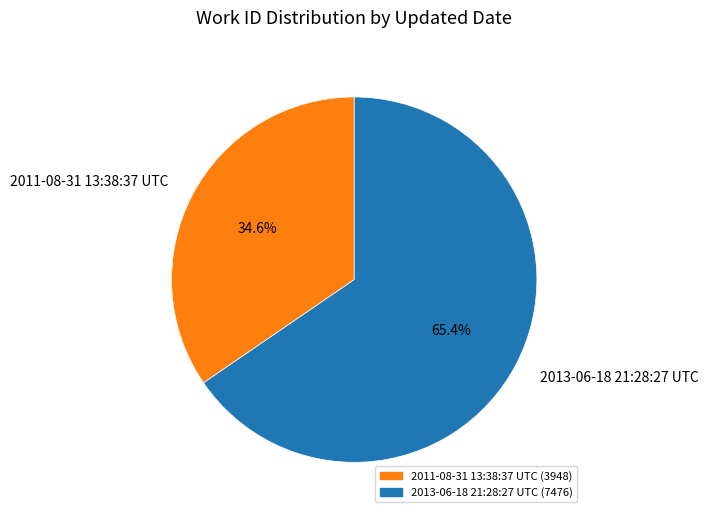

Rank the categories by value from lowest to highest.

2011-08-31 13:38:37 UTC, 2013-06-18 21:28:27 UTC